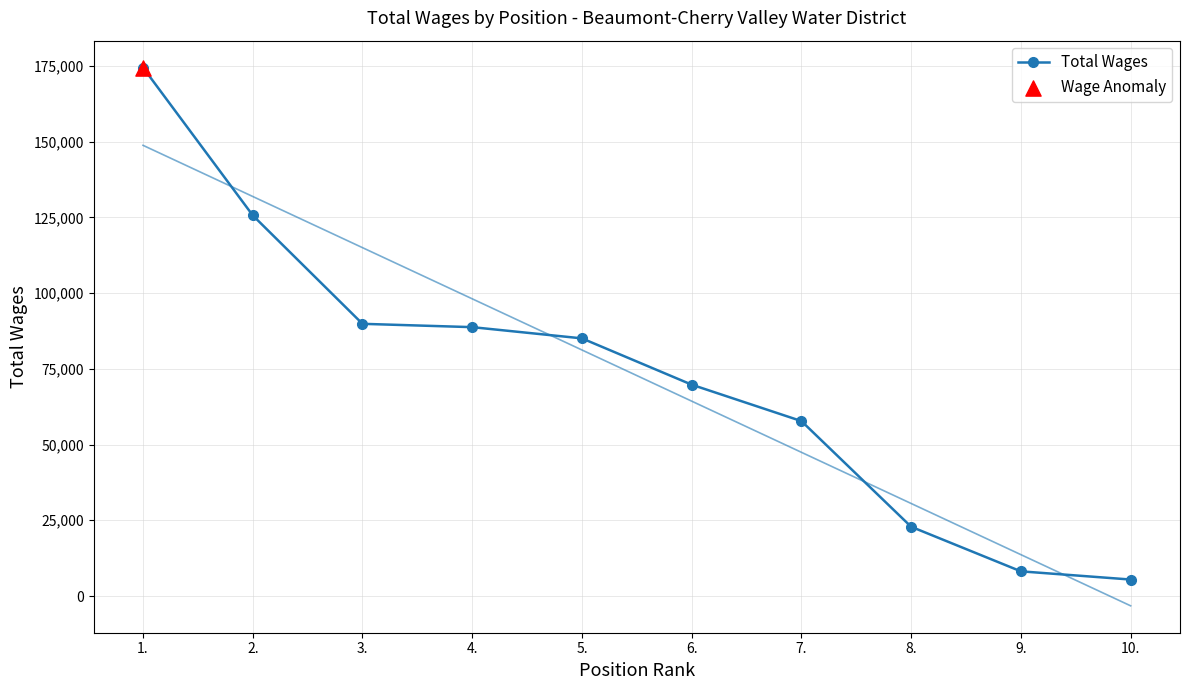

What is the change in value from 5. to 10.?

-79632